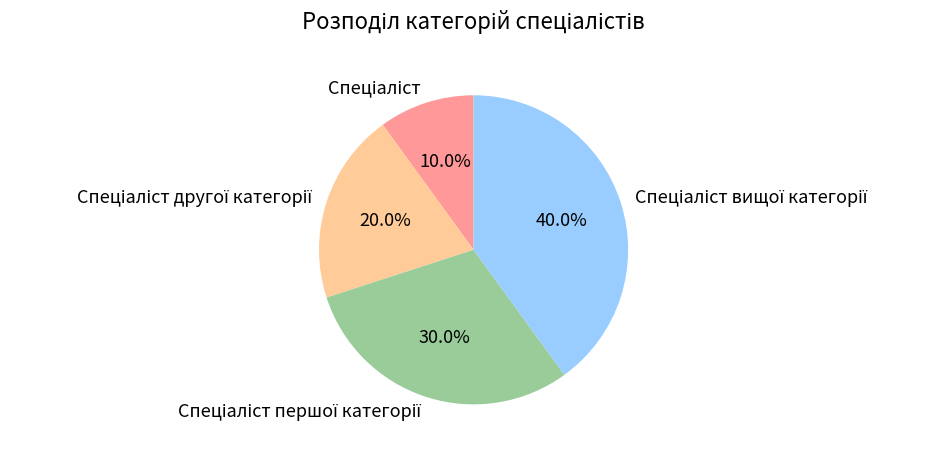

Is there any slice that represents more than half of the pie?

No